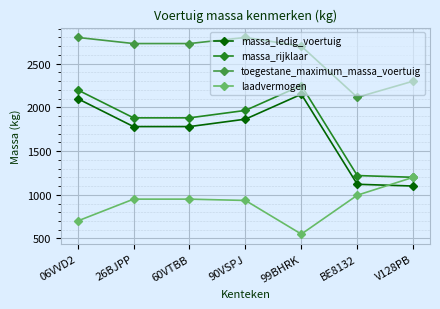

What is the sum of the laadvermogen values at 26BJPP and BE8132?

1945